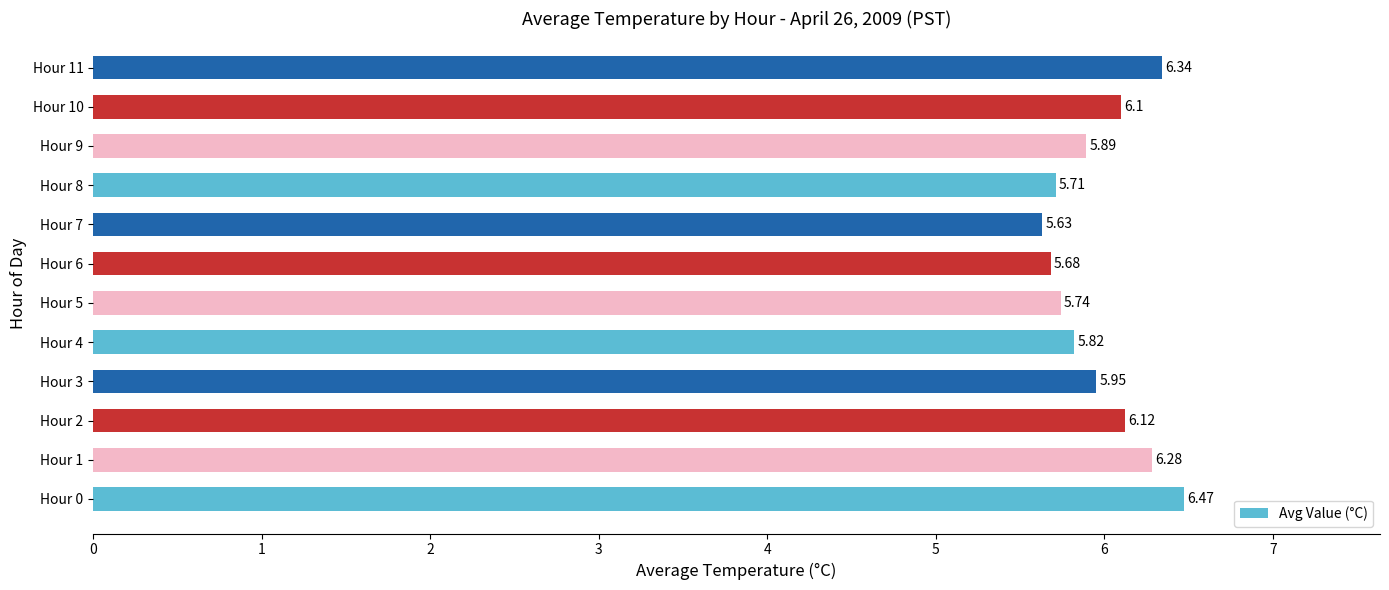

Does the chart contain any negative values?

No